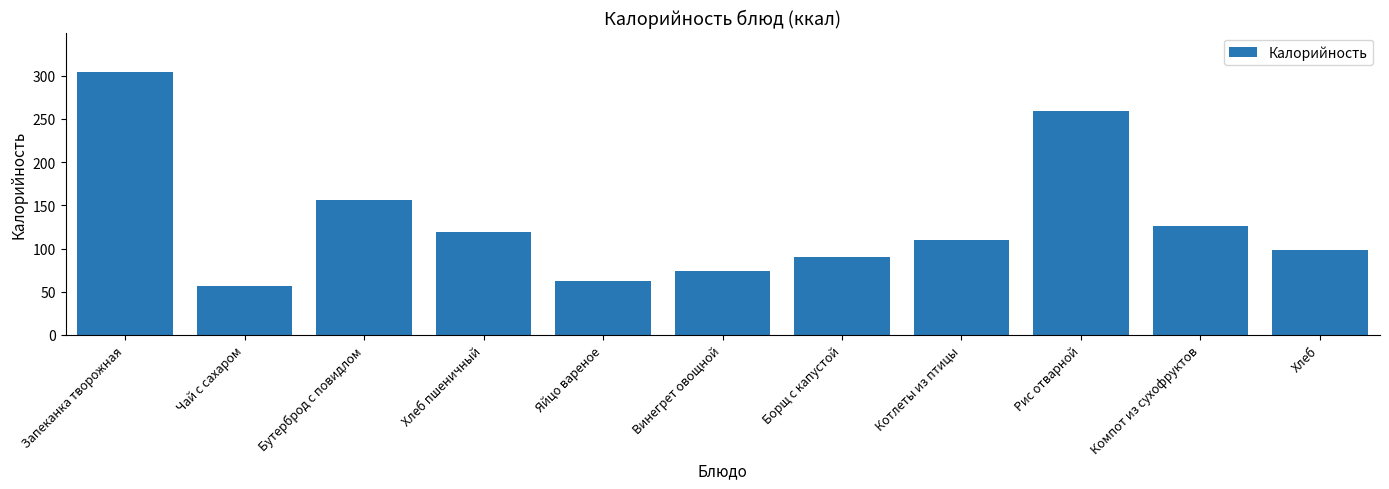

Are the bars grouped side by side (vs. stacked)?

No